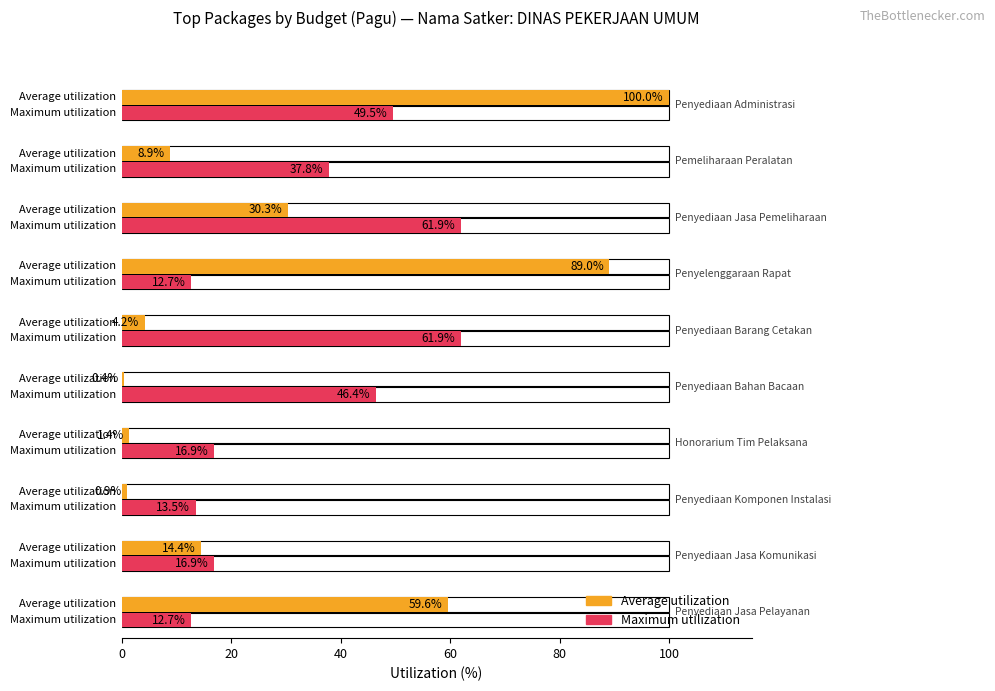

Which series has the largest total across all categories?

Maximum utilization